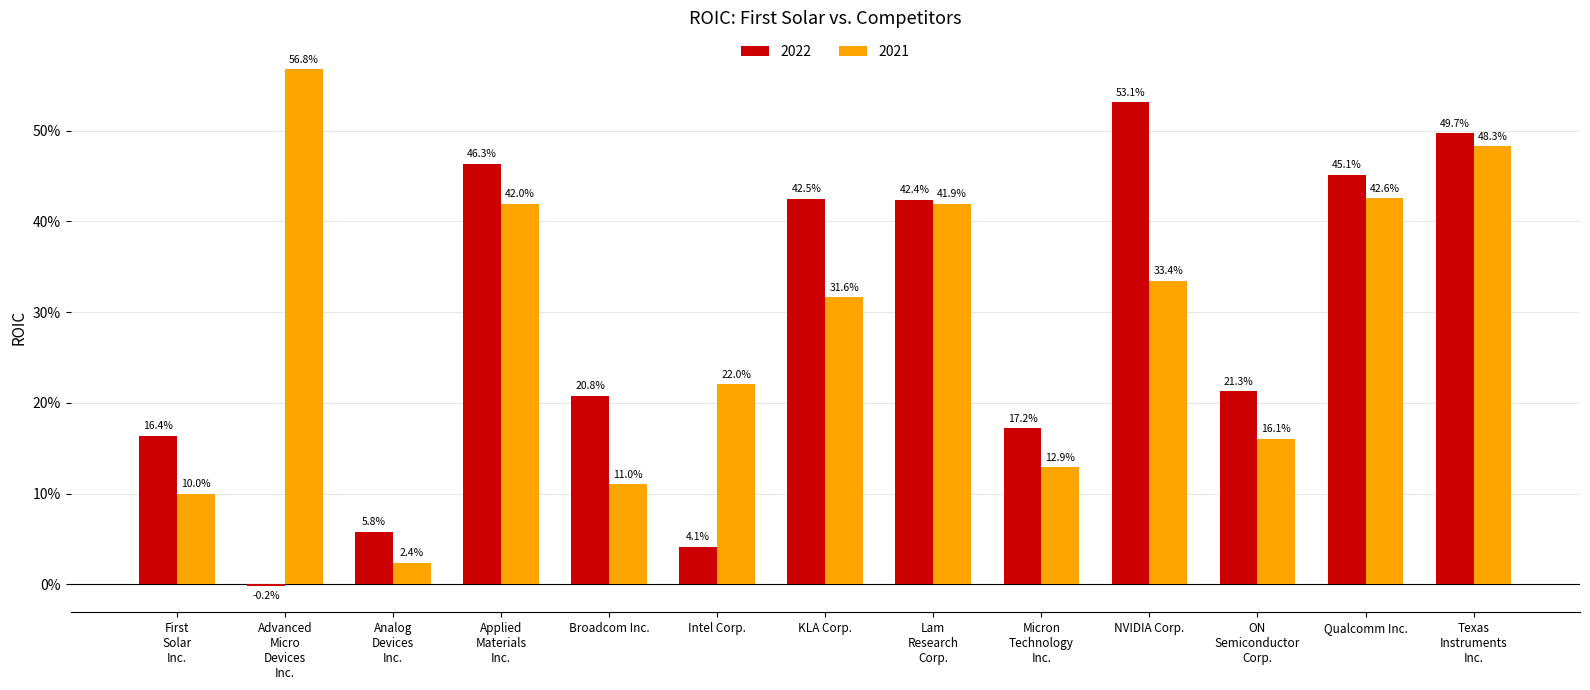

What is the total value across all series at Broadcom Inc.?

0.3